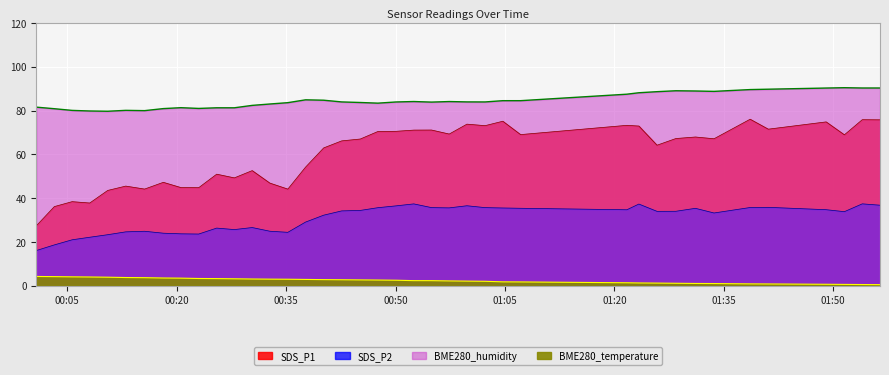

Which category has the lowest value in the BME280_humidity series?

2022/01/15 00:10:33